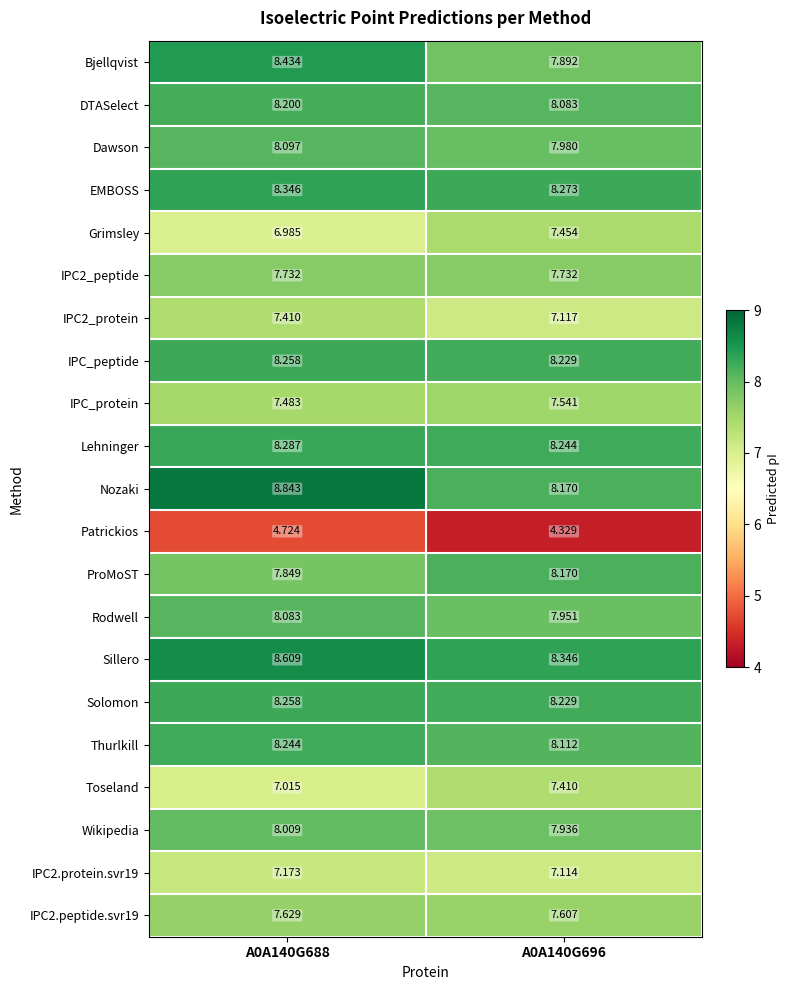

Which series has the largest range (max minus min)?

Nozaki